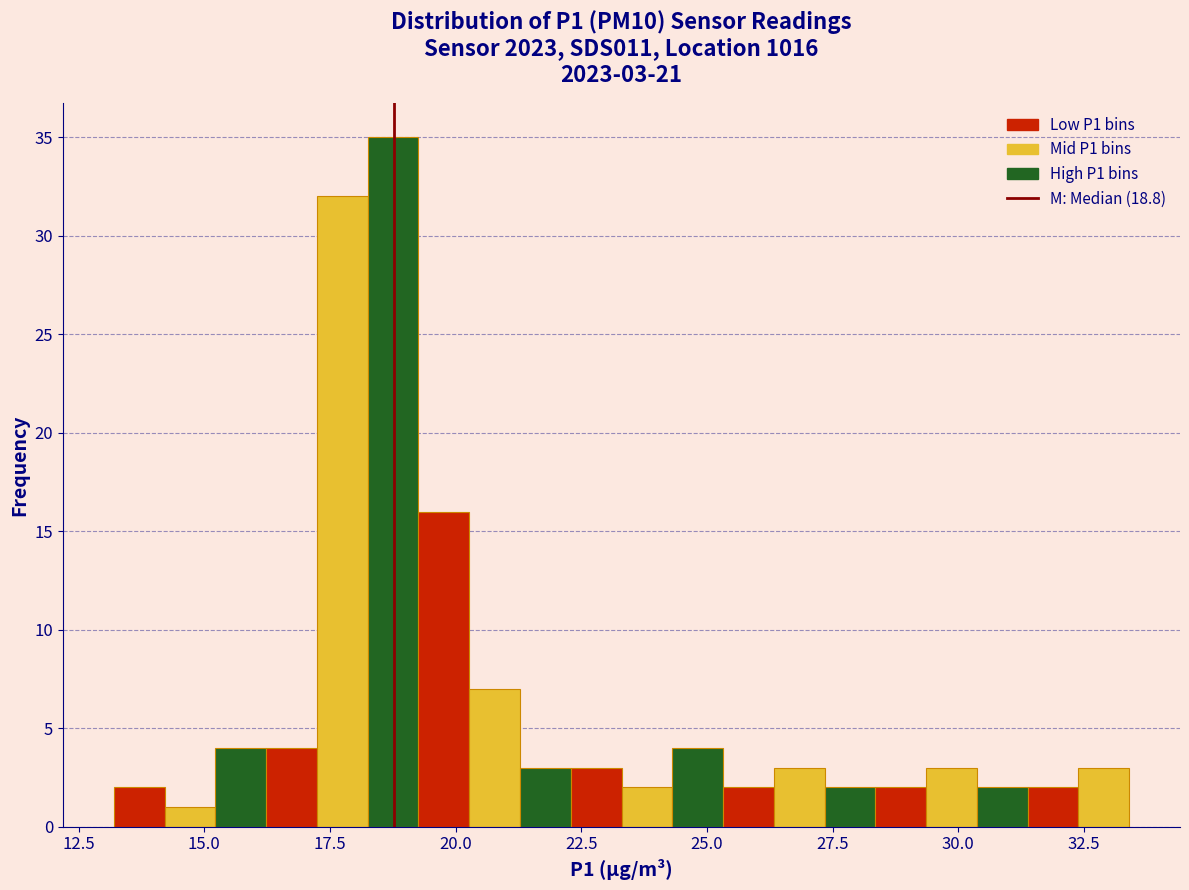

Around what value on the x-axis is the tallest bar? Give the approximate position of its centre, as read against the axis.

19.0